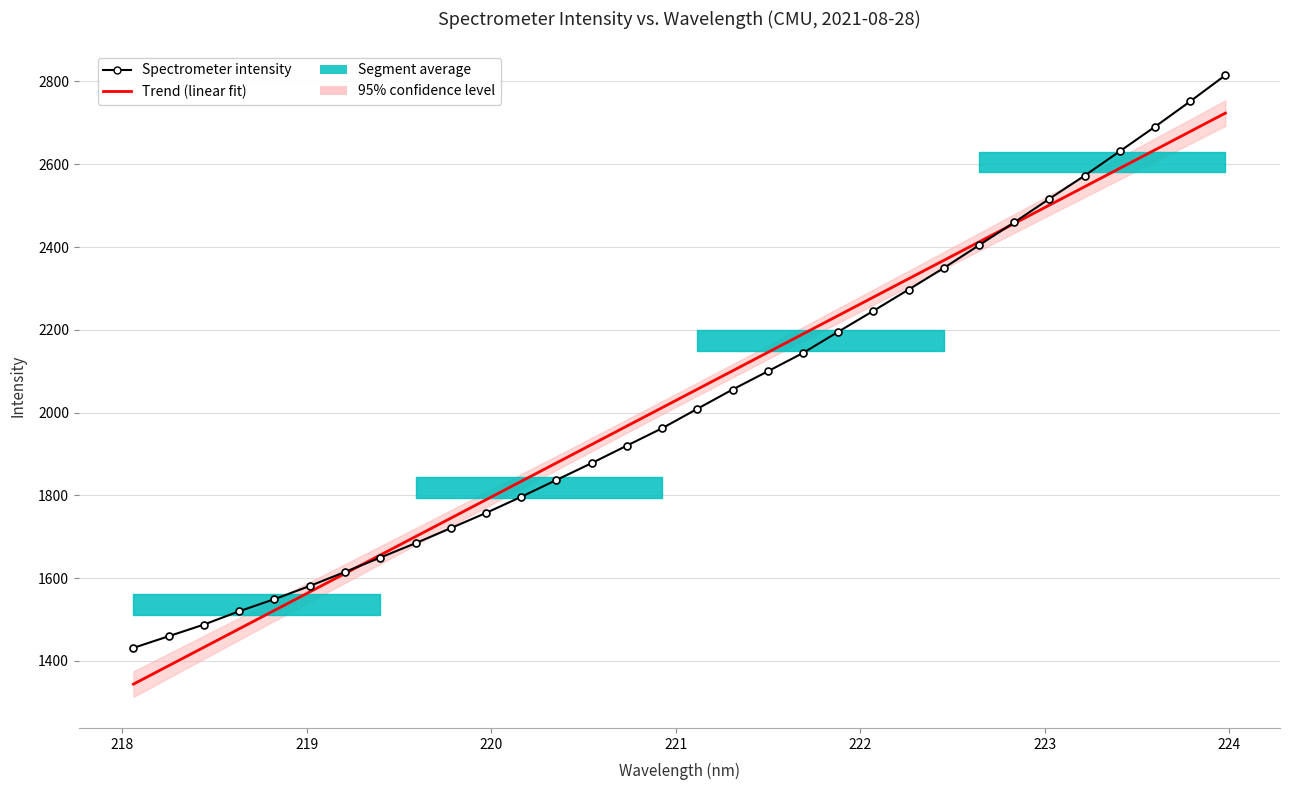

Is the value of Trend (linear fit) at 221 greater than the value of Spectrometer intensity at 21?

No